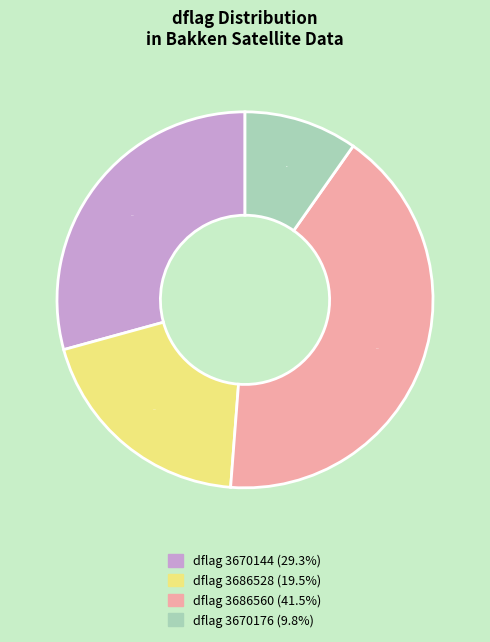

Is there any slice that represents more than half of the pie?

No